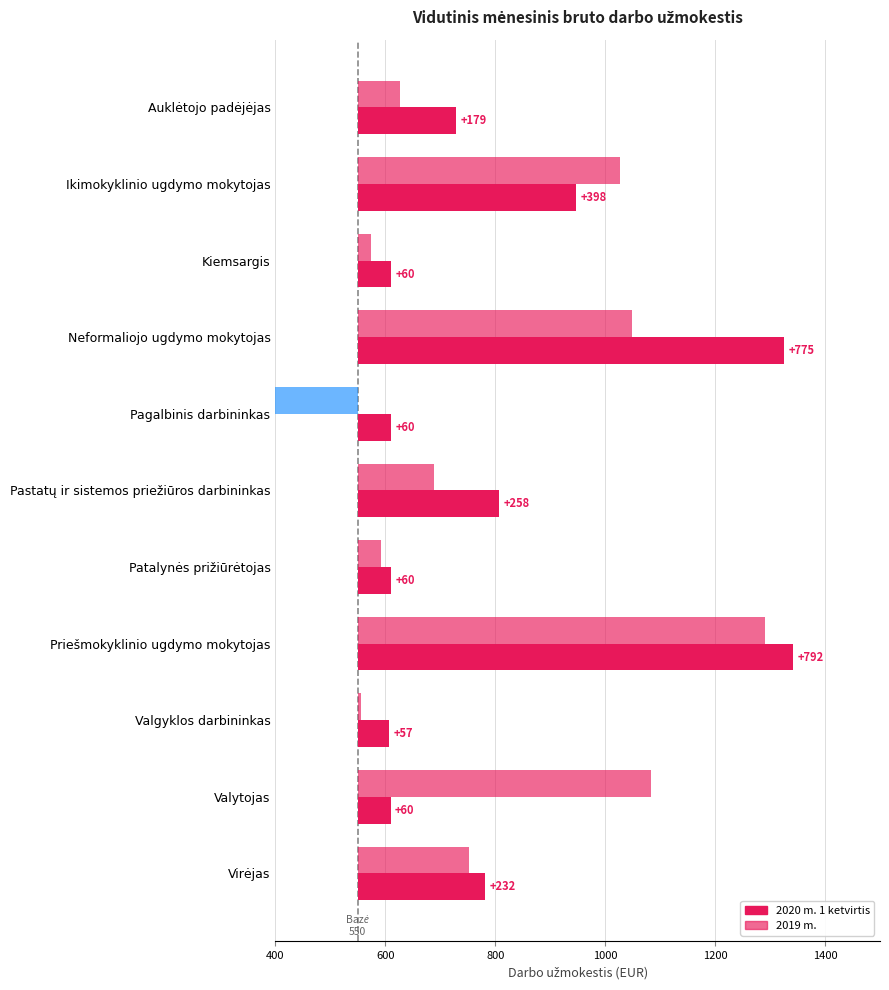

What position from the left is Virėjas?

11